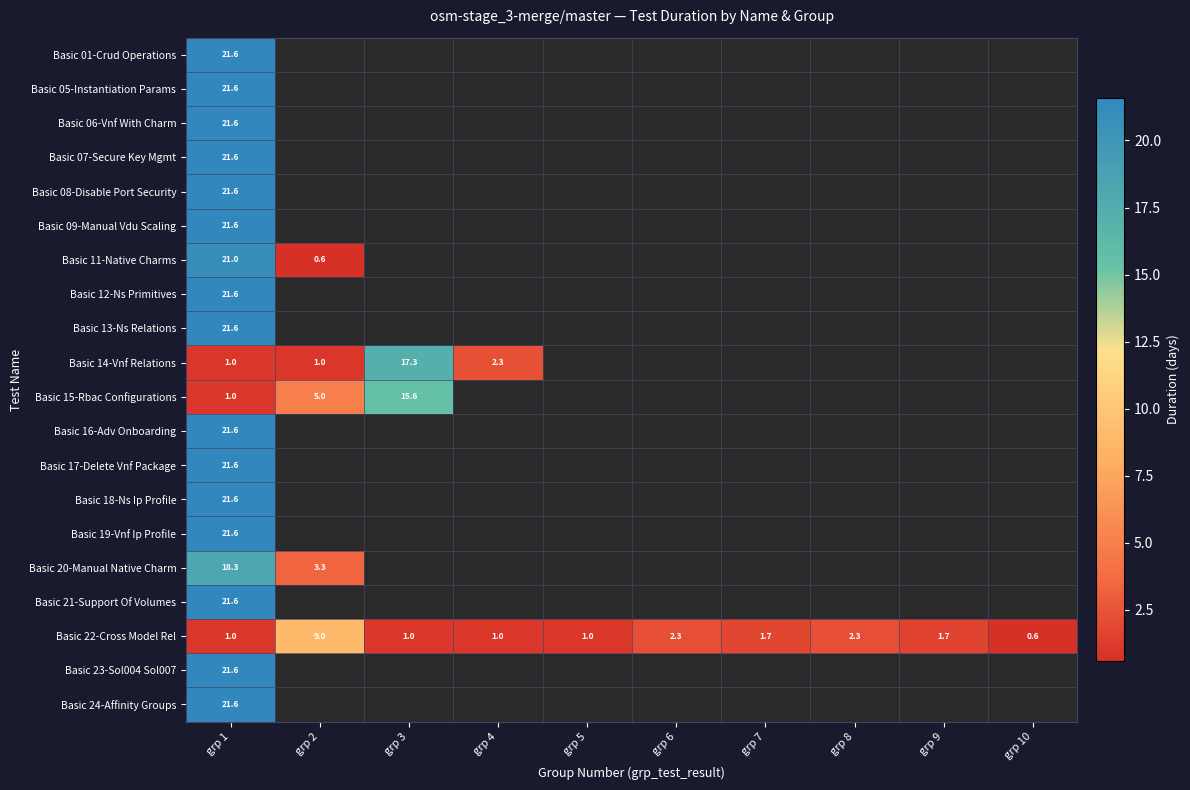

Count the number of categories in the chart.

10